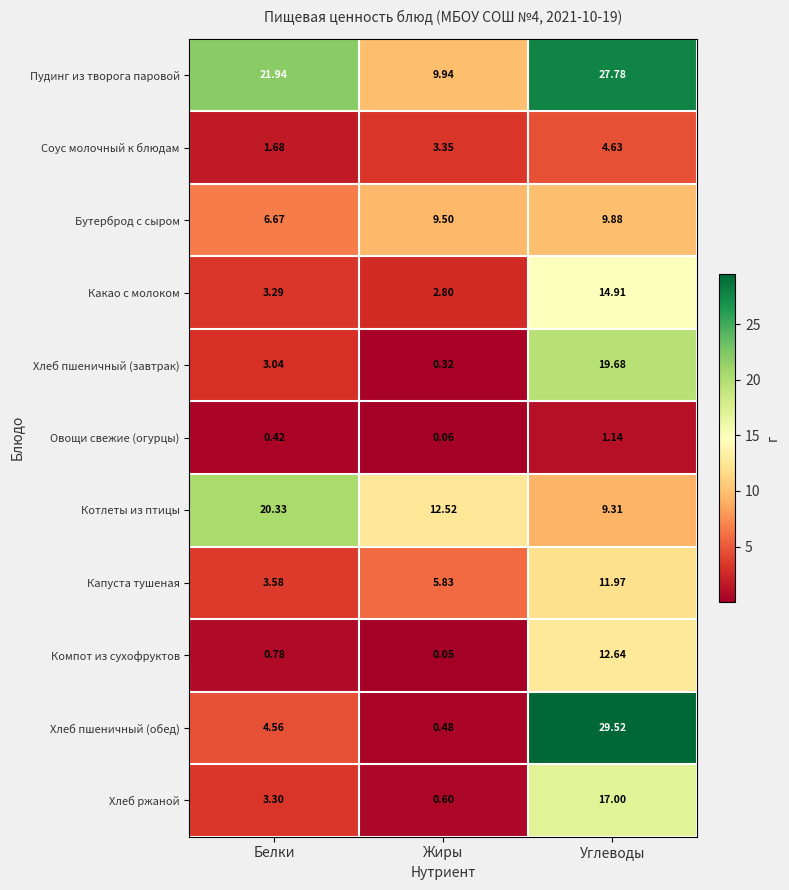

At which category does the chart reach its peak across all series?

Углеводы